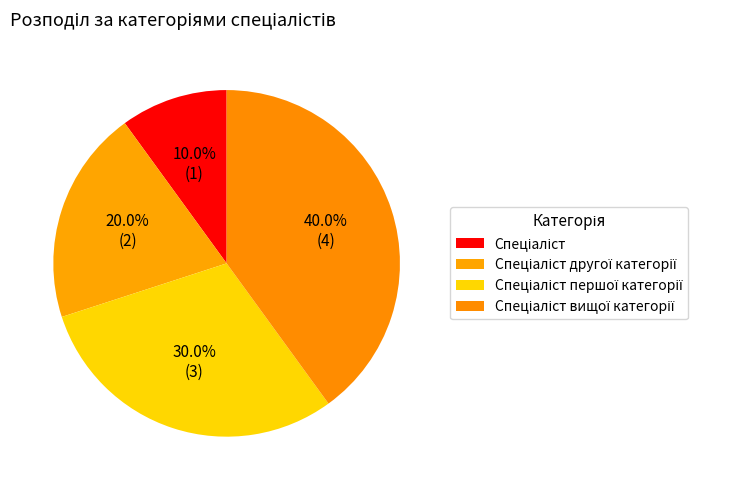

Rank the categories by value from highest to lowest.

Спеціаліст вищої категорії, Спеціаліст першої категорії, Спеціаліст другої категорії, Спеціаліст